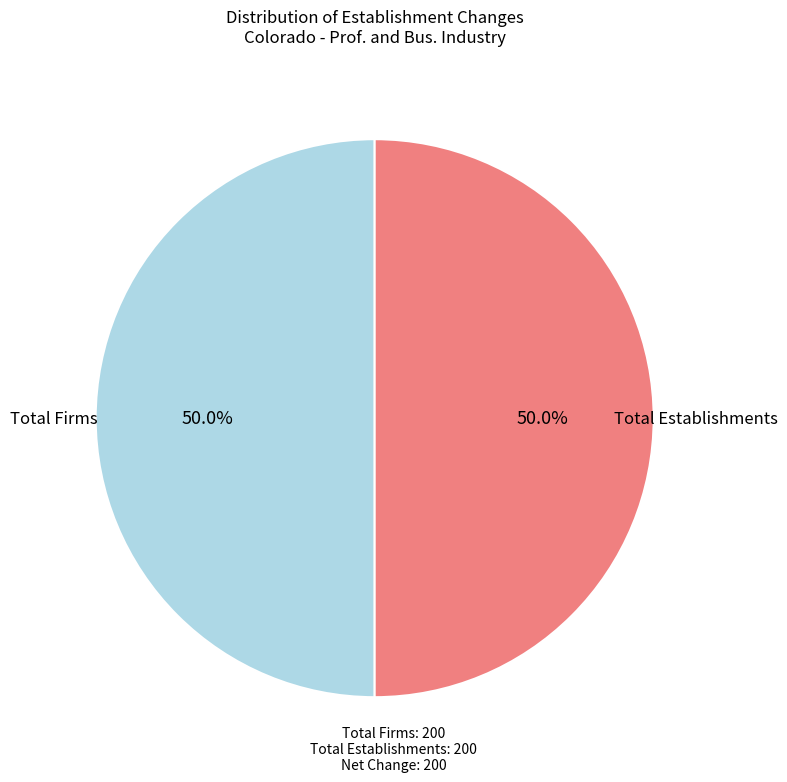

Approximately how many times larger is the value at Total Firms compared to Total Establishments?

1.0